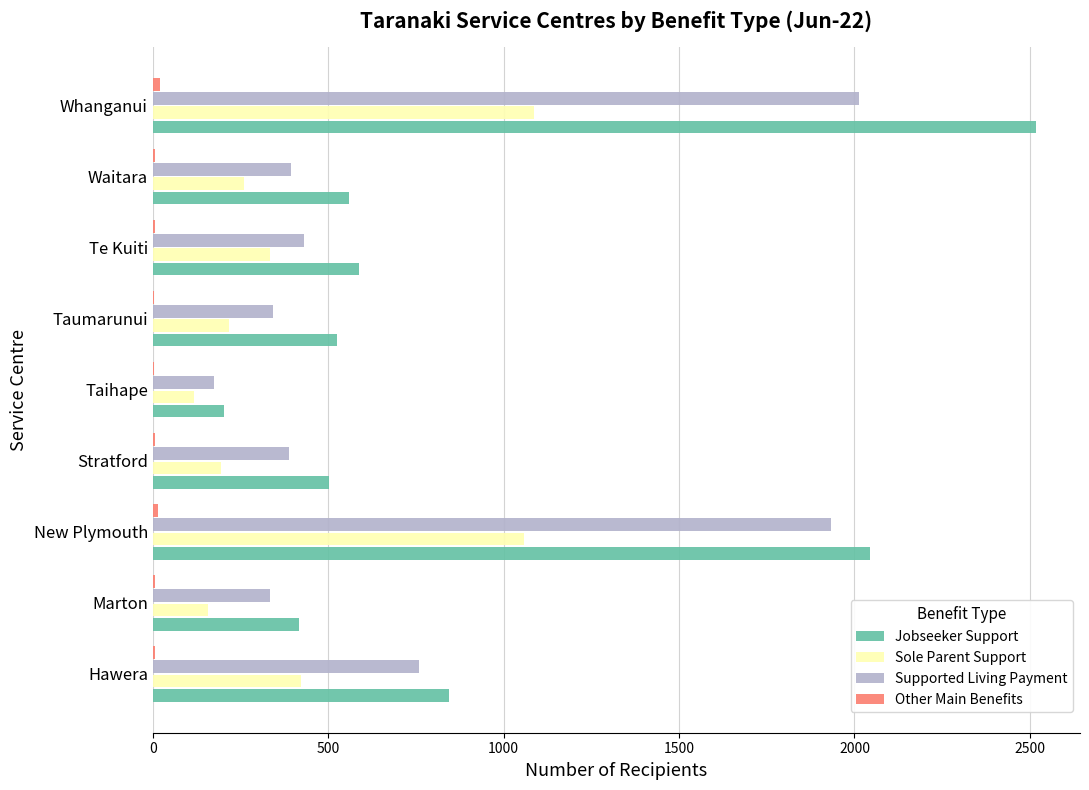

Count the number of categories in the chart.

9